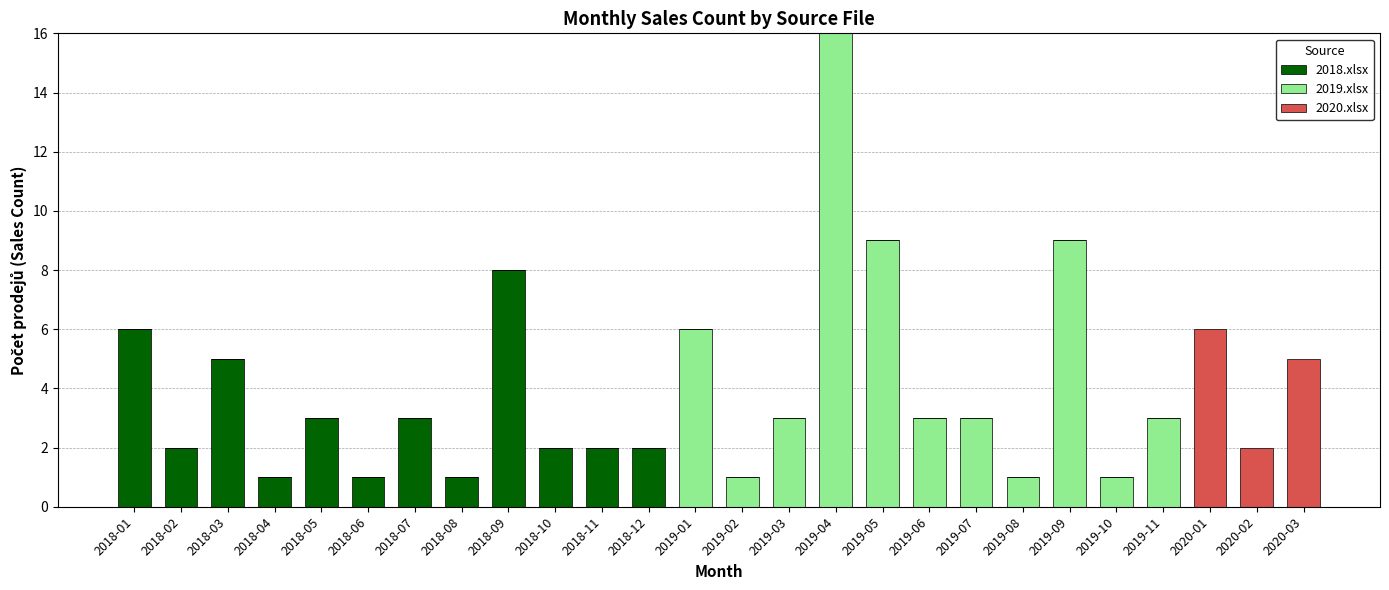

Which category has the highest value in the 2018.xlsx series?

2018-09